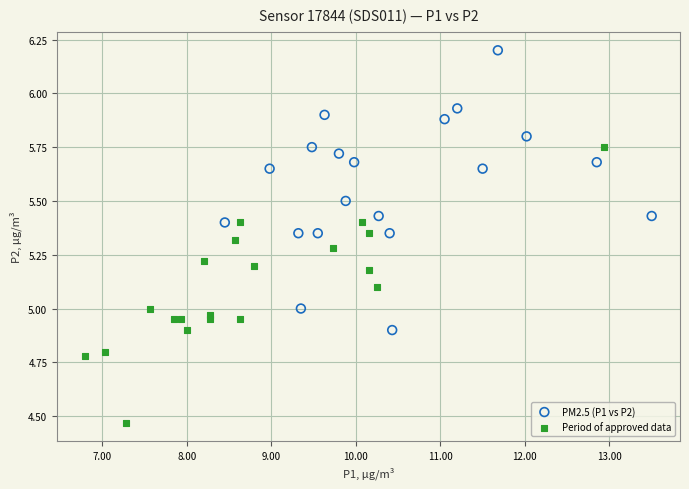

Which series contains the lowest Y value?

Period of approved data